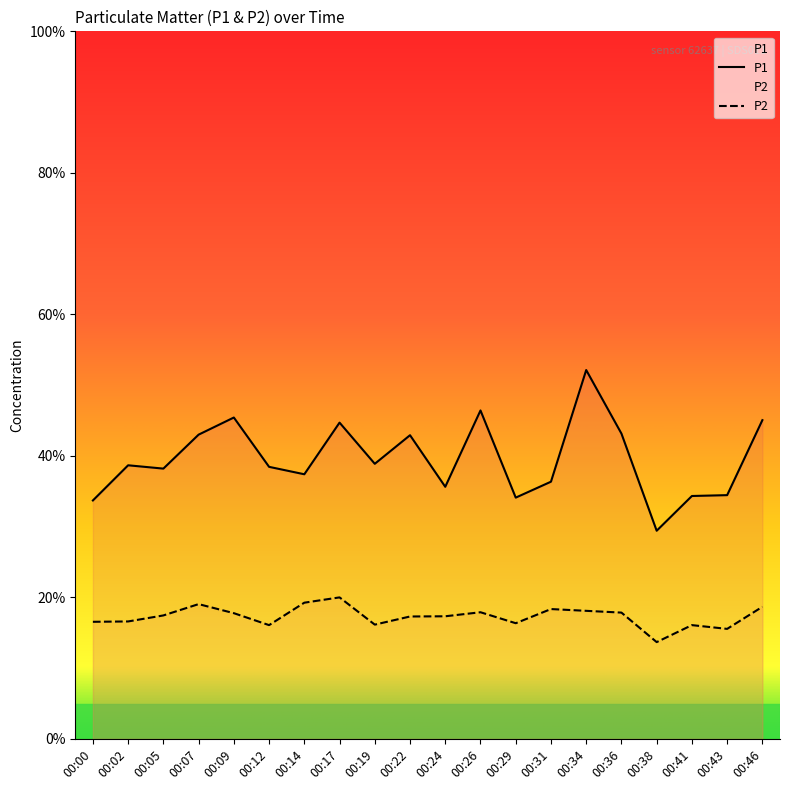

The value of P2 at 00:17 is 20.0. True or false?

True